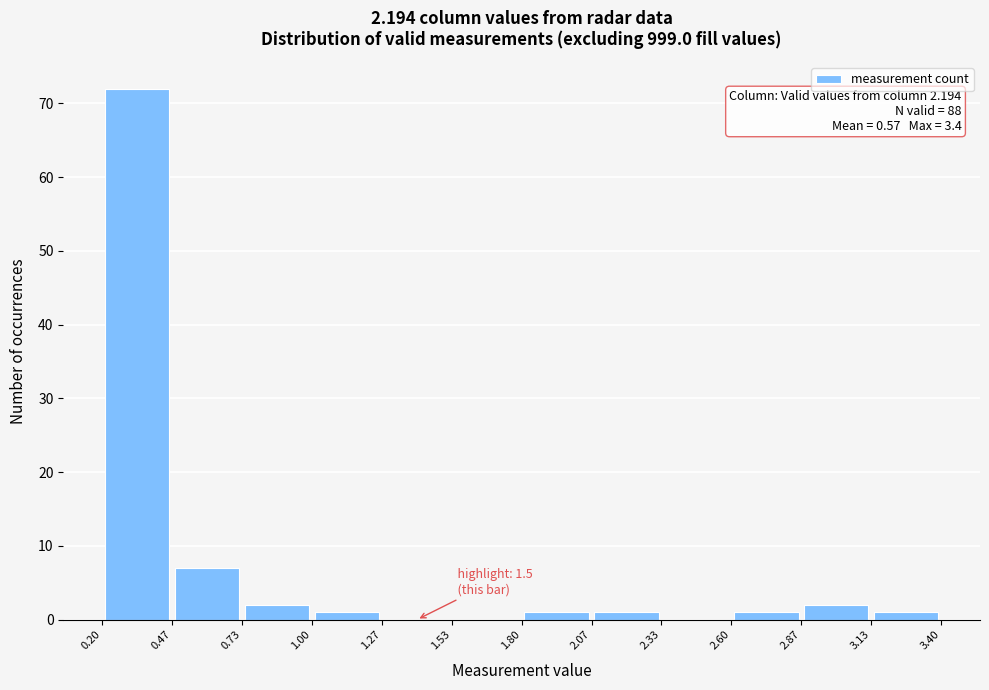

Which range on the x-axis has the tallest bar?

0.20 to 0.47